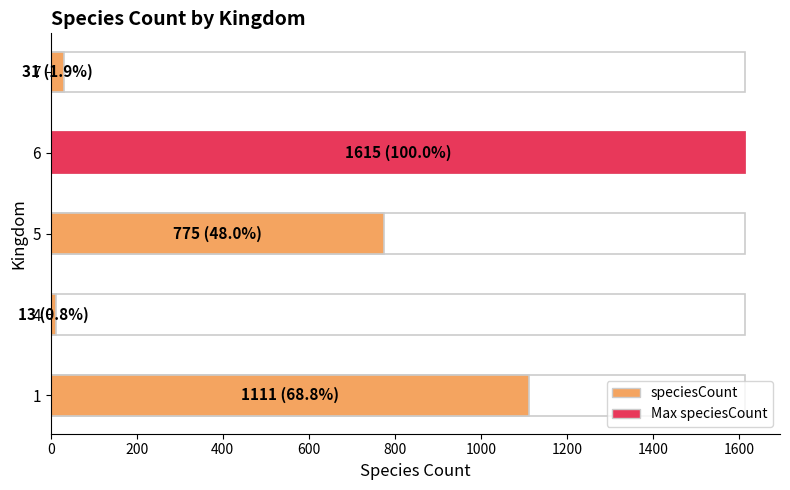

Reading right to left, transcribe all the data shown in this chart.

31	1615	775	13	1111